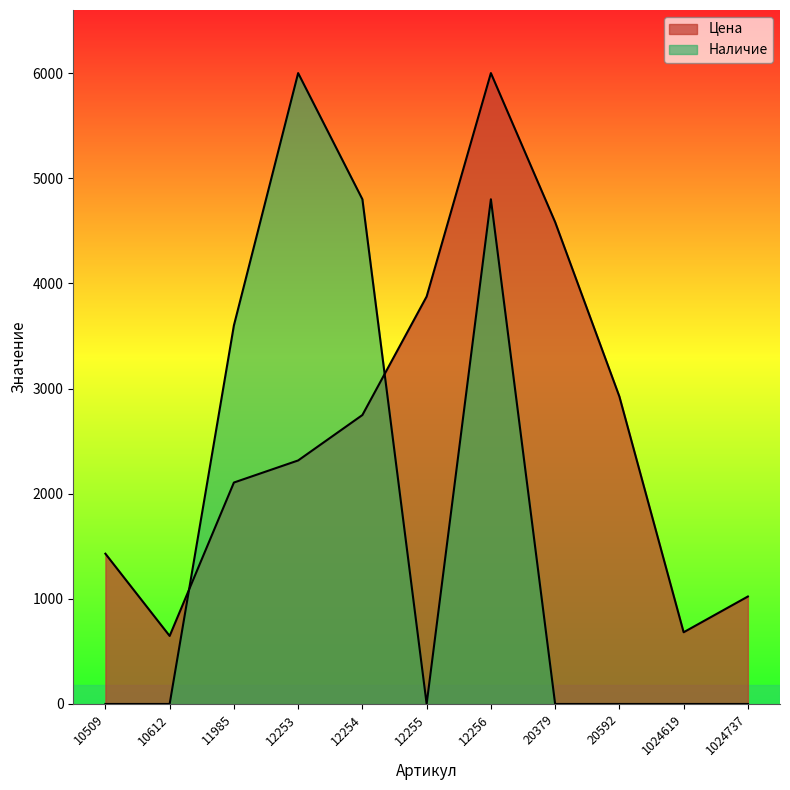

What is the average value of the Цена series?

2576